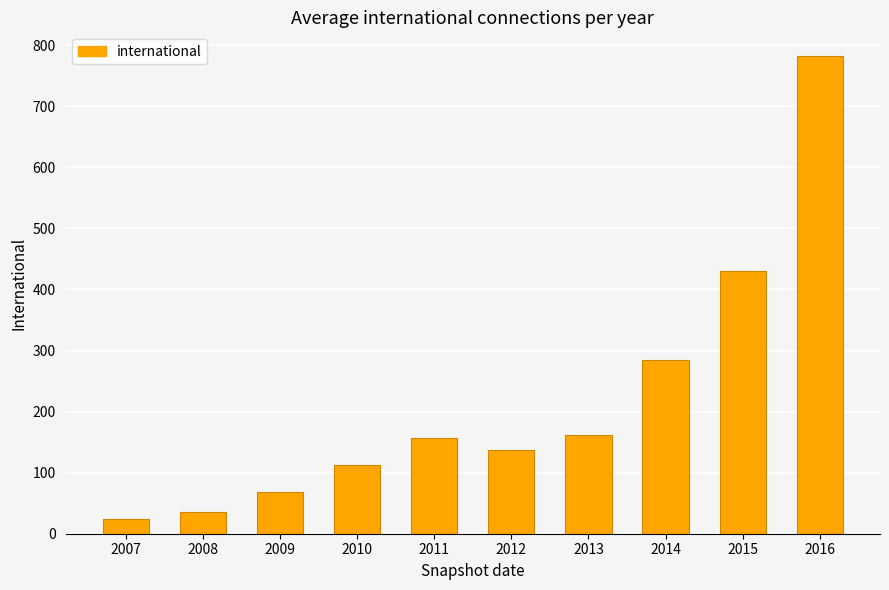

What is the sum of the values at 2012 and 2008?

172